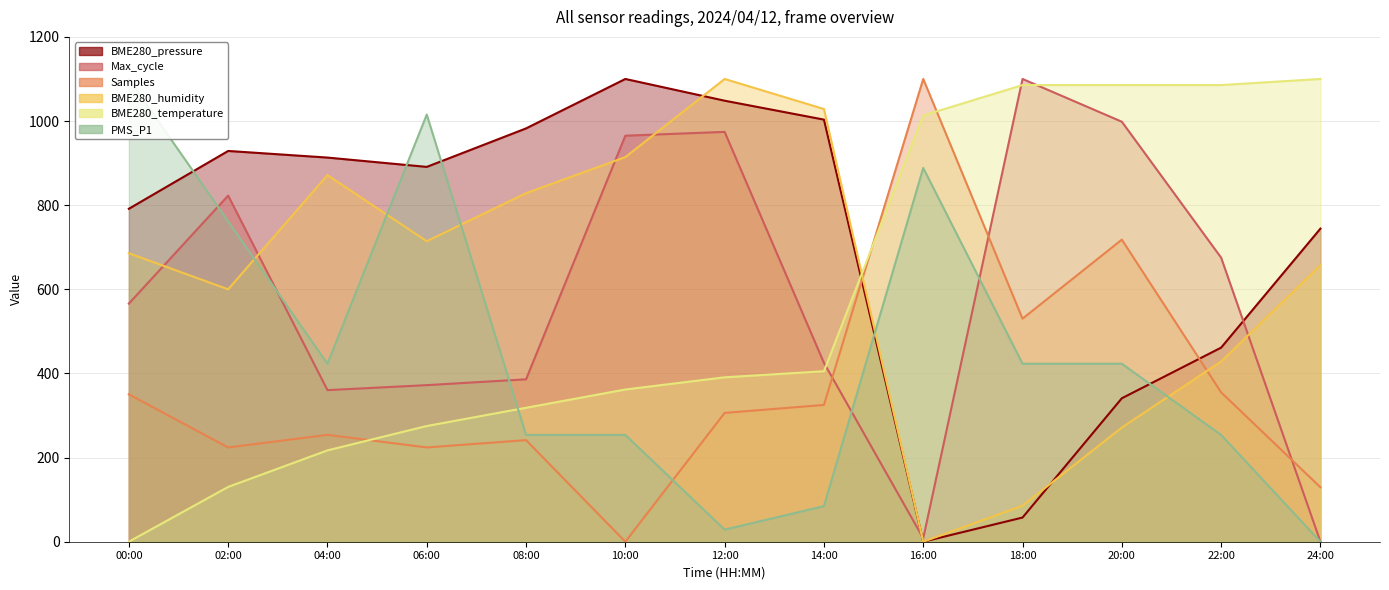

At which category is the sum across all series the highest?

12:00